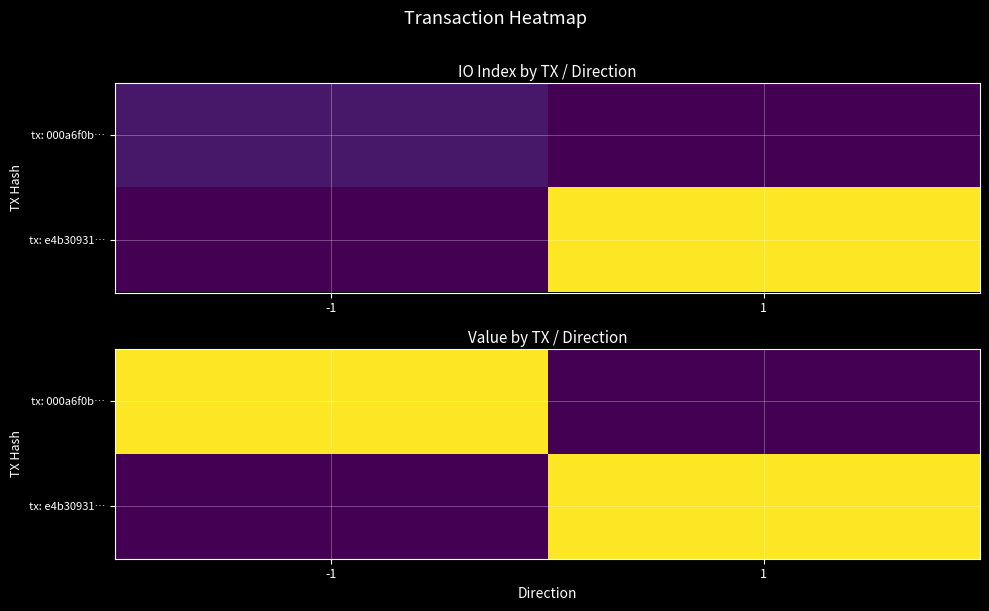

What is the sum of the tx: 000a6f0b… values at 1 and -1?

221.6